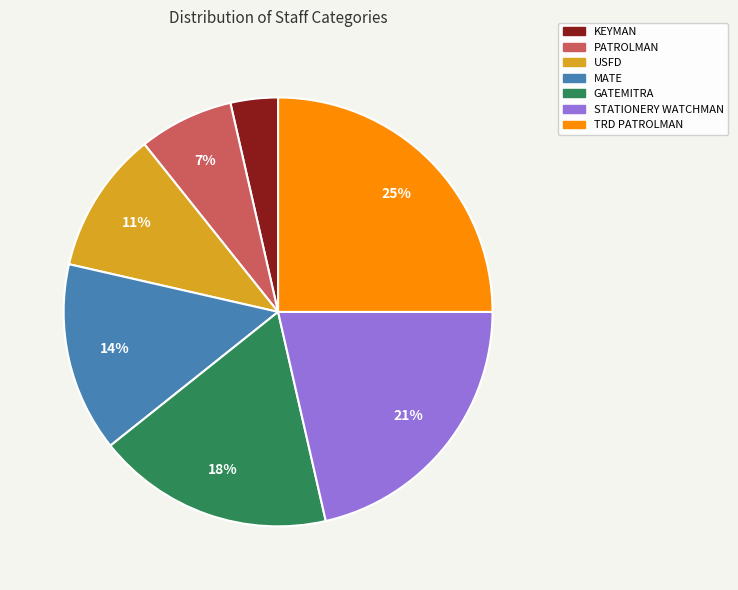

Does PATROLMAN represent more than half of the total?

No